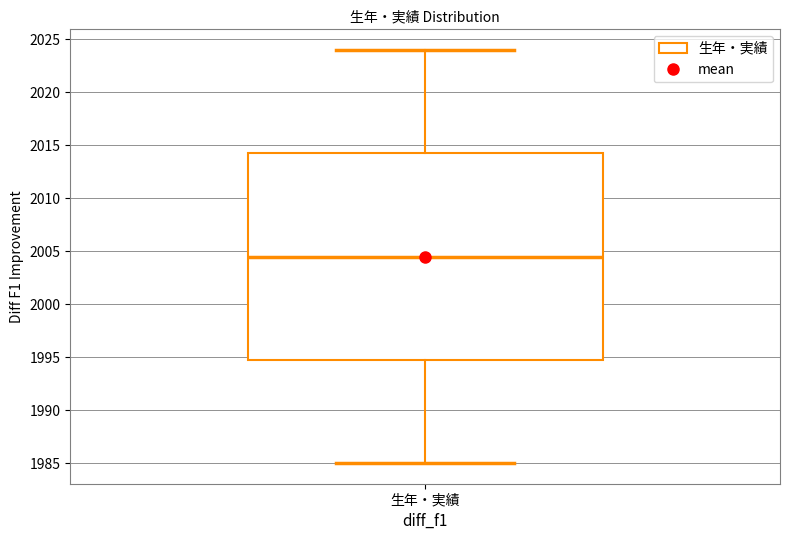

Transcribe this box plot: give where the median line is, the range the box spans, and where the two whiskers end, as read against the y-axis. The values are not printed on the chart, so give them approximately, as read against the axis.

median 2004.5, box 1995.0 to 2014.5, whiskers 1985.0 to 2024.0